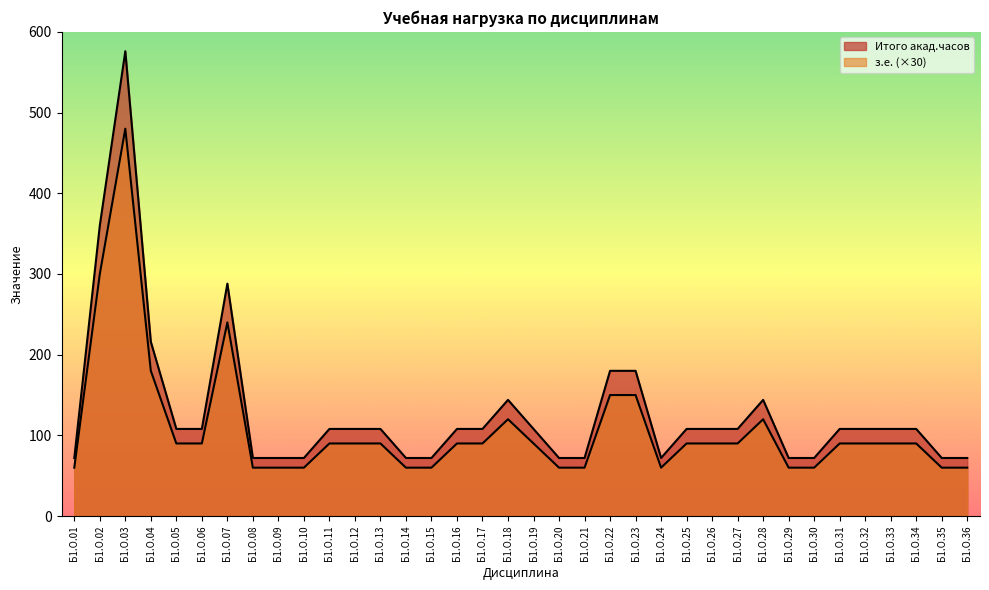

At Б1.О.34, list the series in order from smallest to largest.

з.е., Итого акад.часов